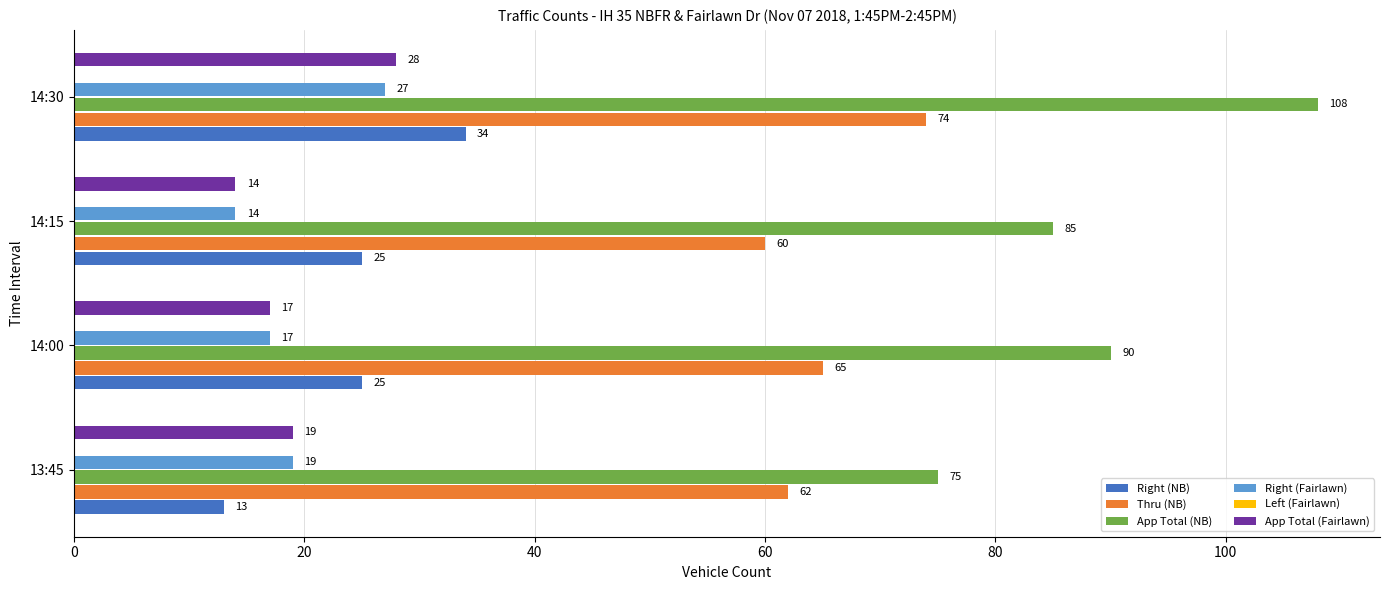

How many bars are there in each group?

6